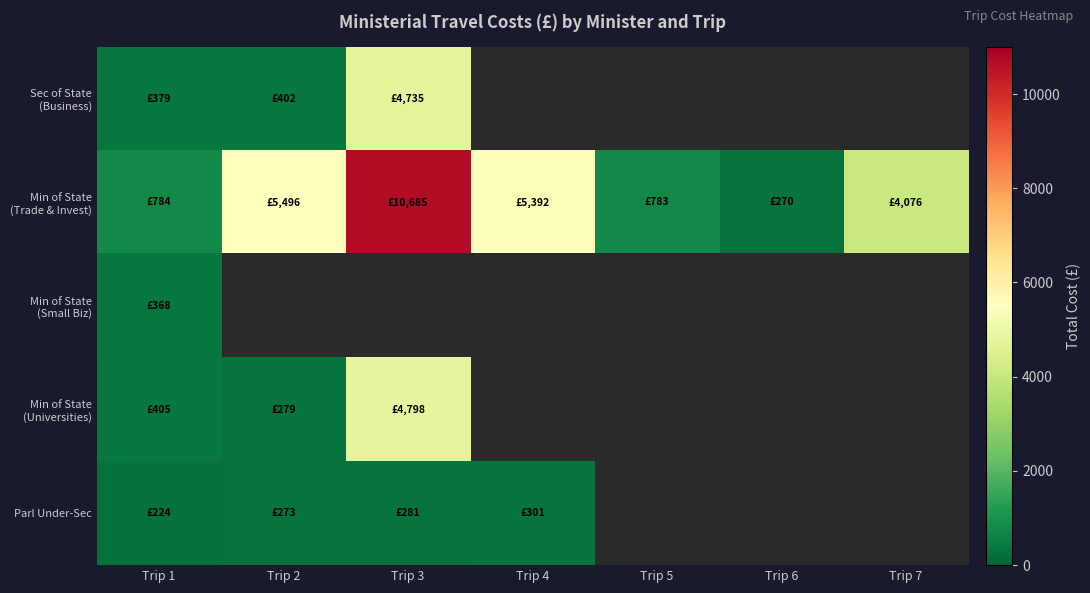

What is the sum of all Min of State (Trade & Invest) values?

27486.0